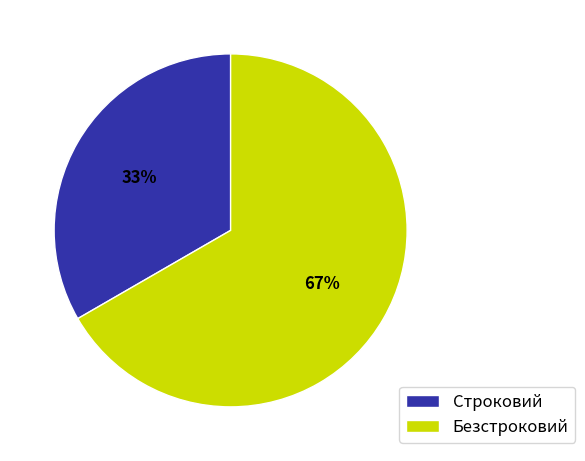

Count the number of slices in the pie.

2